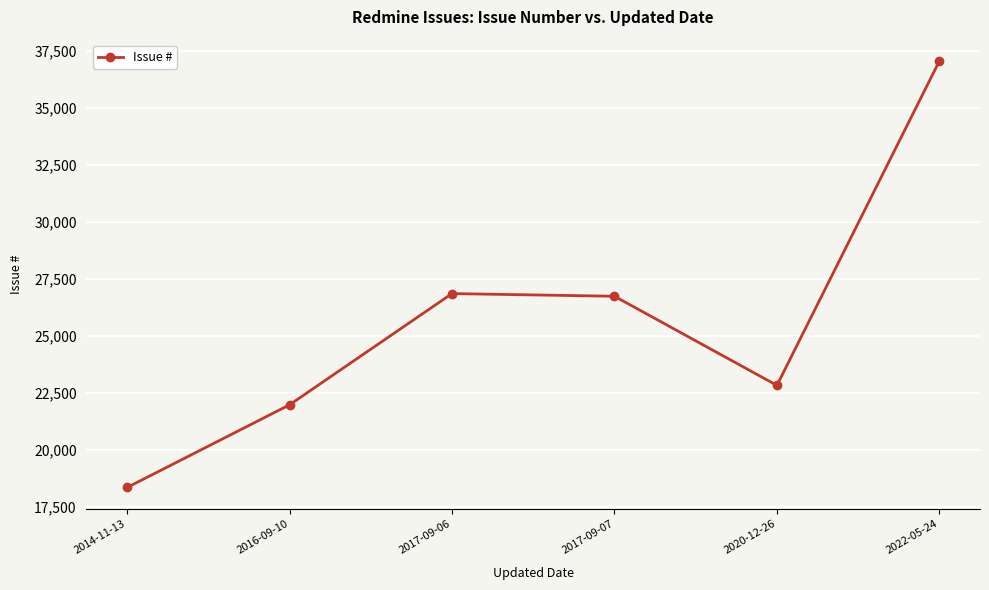

The chart shows a value of 16114 at 2022-05-24. True or false?

False